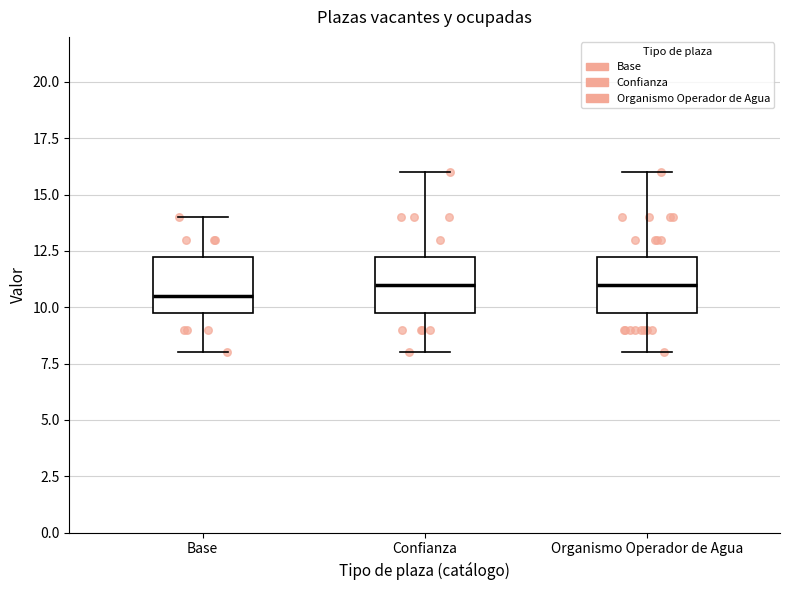

Where does the upper whisker of the box for Base end on the y-axis? The values are not printed on the chart, so give them approximately, as read against the axis.

14.0